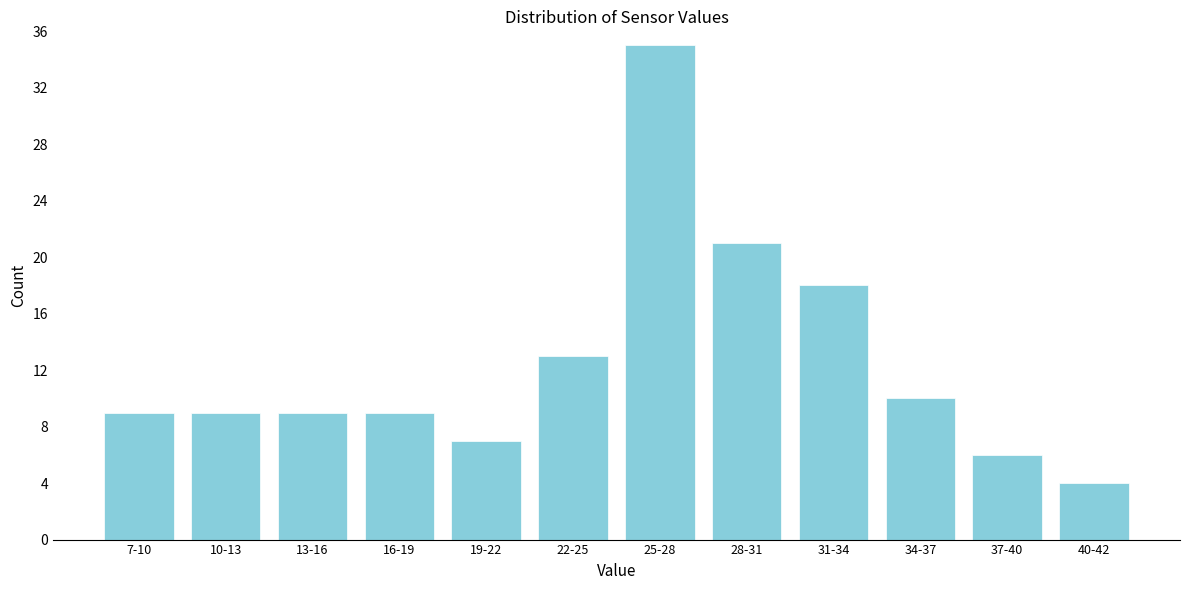

Reading left to right, list all the values displayed in this chart.

7-10=9	10-13=9	13-16=9	16-19=9	19-22=7	22-25=13	25-28=35	28-31=21	31-34=18	34-37=10	37-40=6	40-42=4